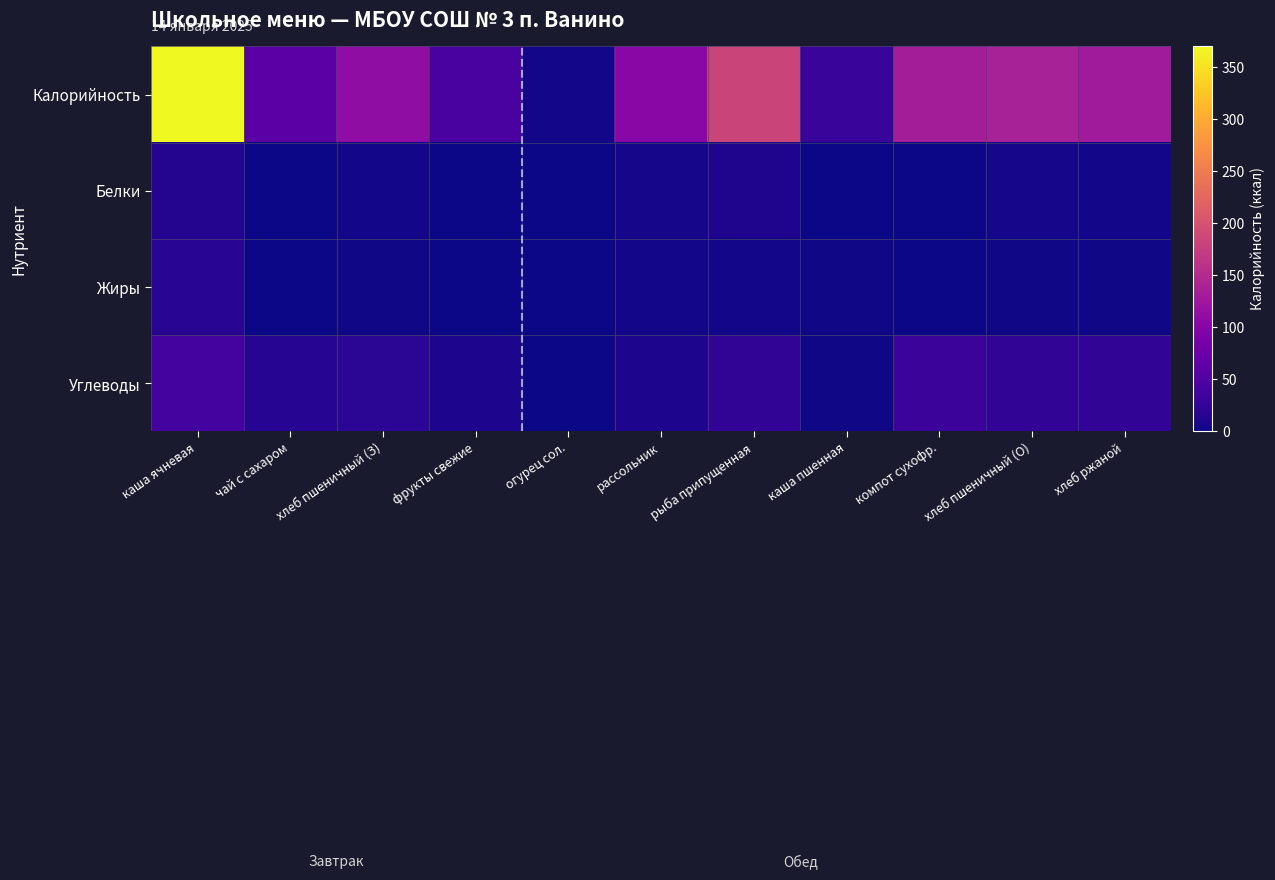

What is the maximum value shown in the chart?

370